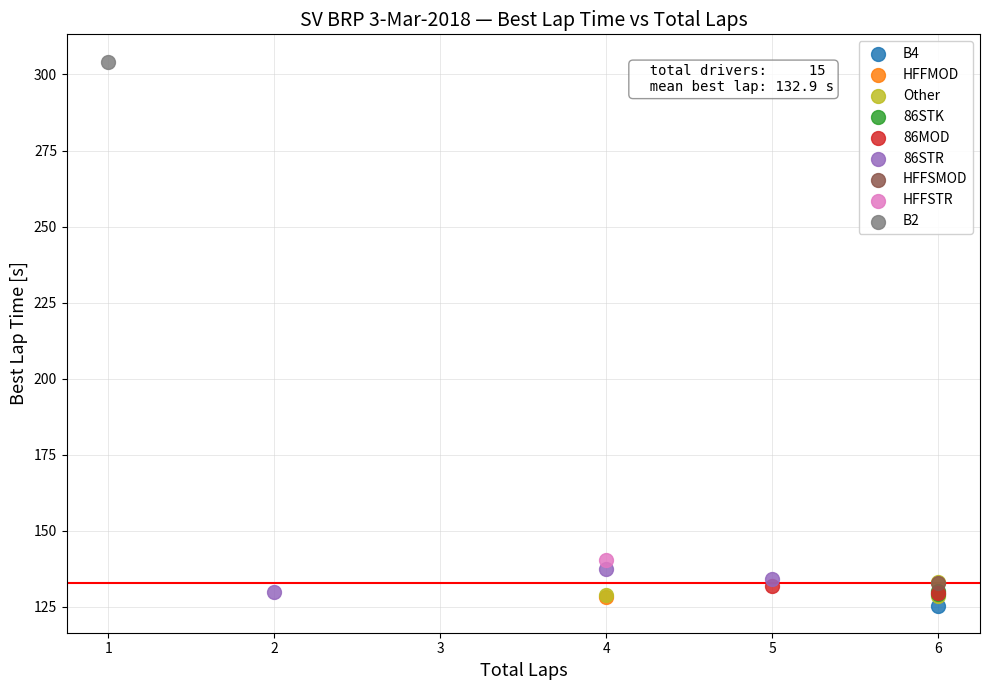

Which series reaches the maximum Y coordinate?

B2